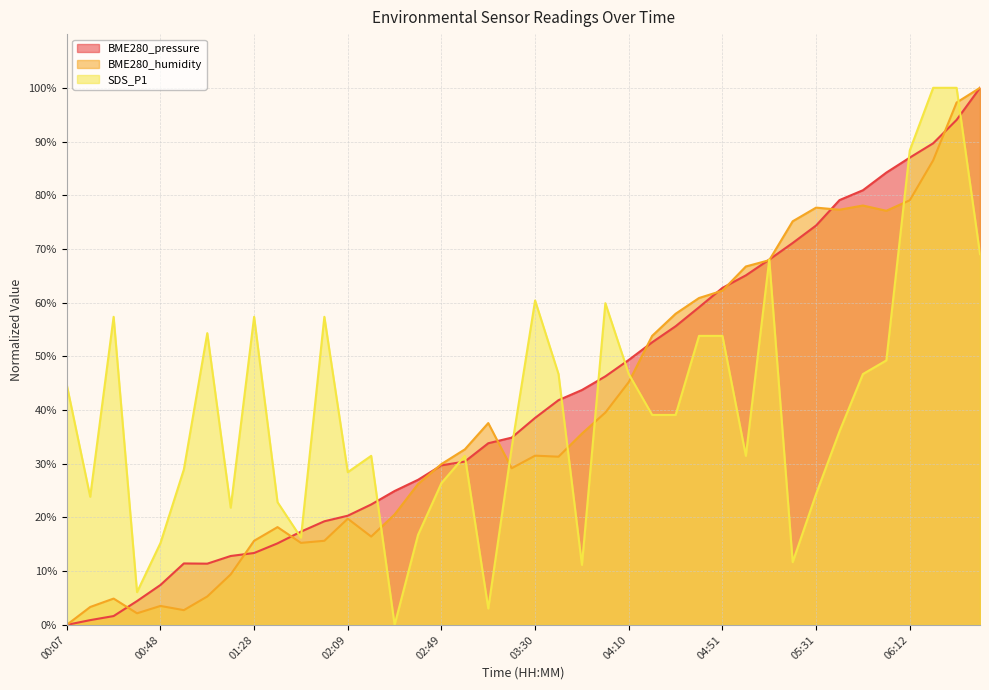

Which category has the lowest value in the SDS_P1 series?

02:29